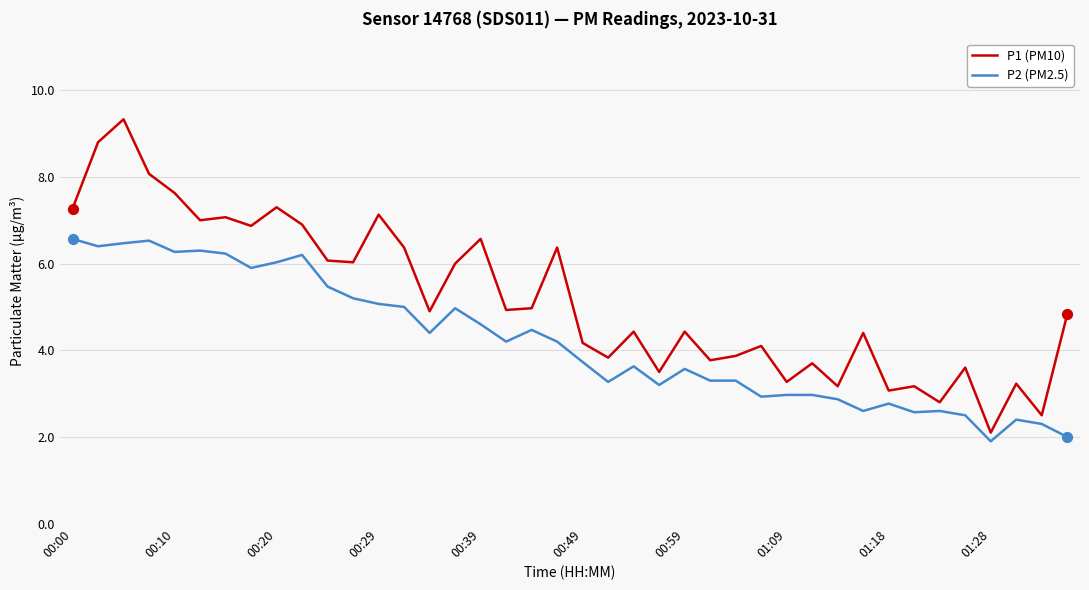

Which series has the largest total across all categories?

P1 (PM10)